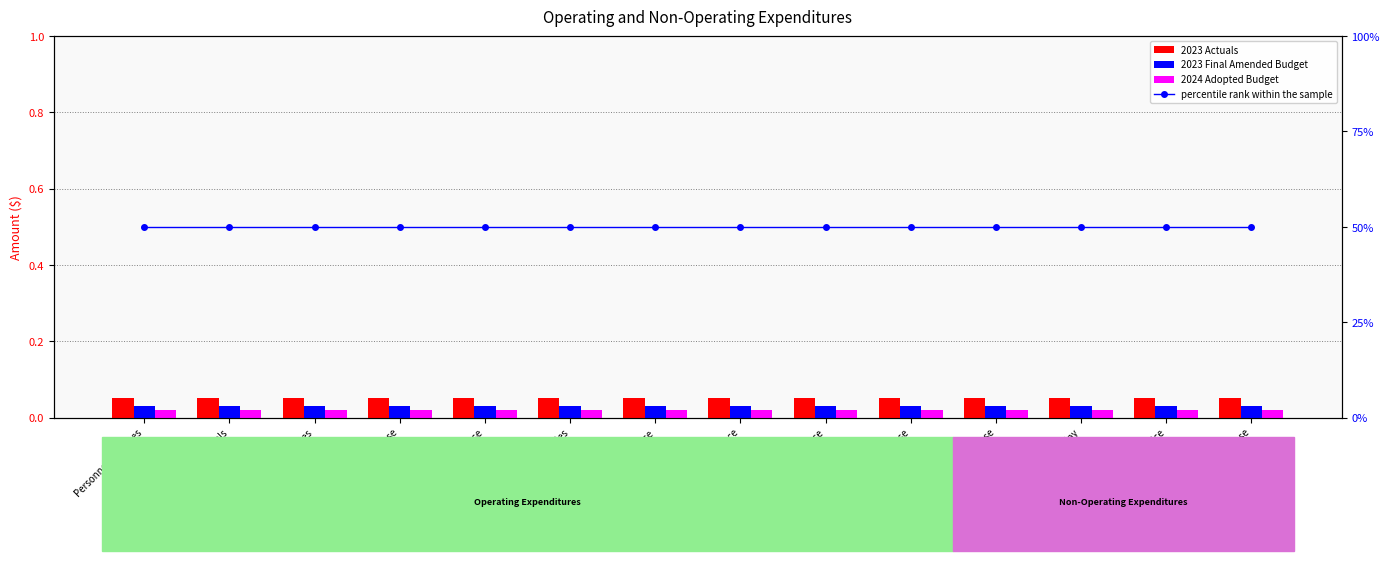

At Utilities, list the series in order from largest to smallest.

percentile rank within the sample, 2023 Actuals, 2023 Final Amended Budget, 2024 Adopted Budget